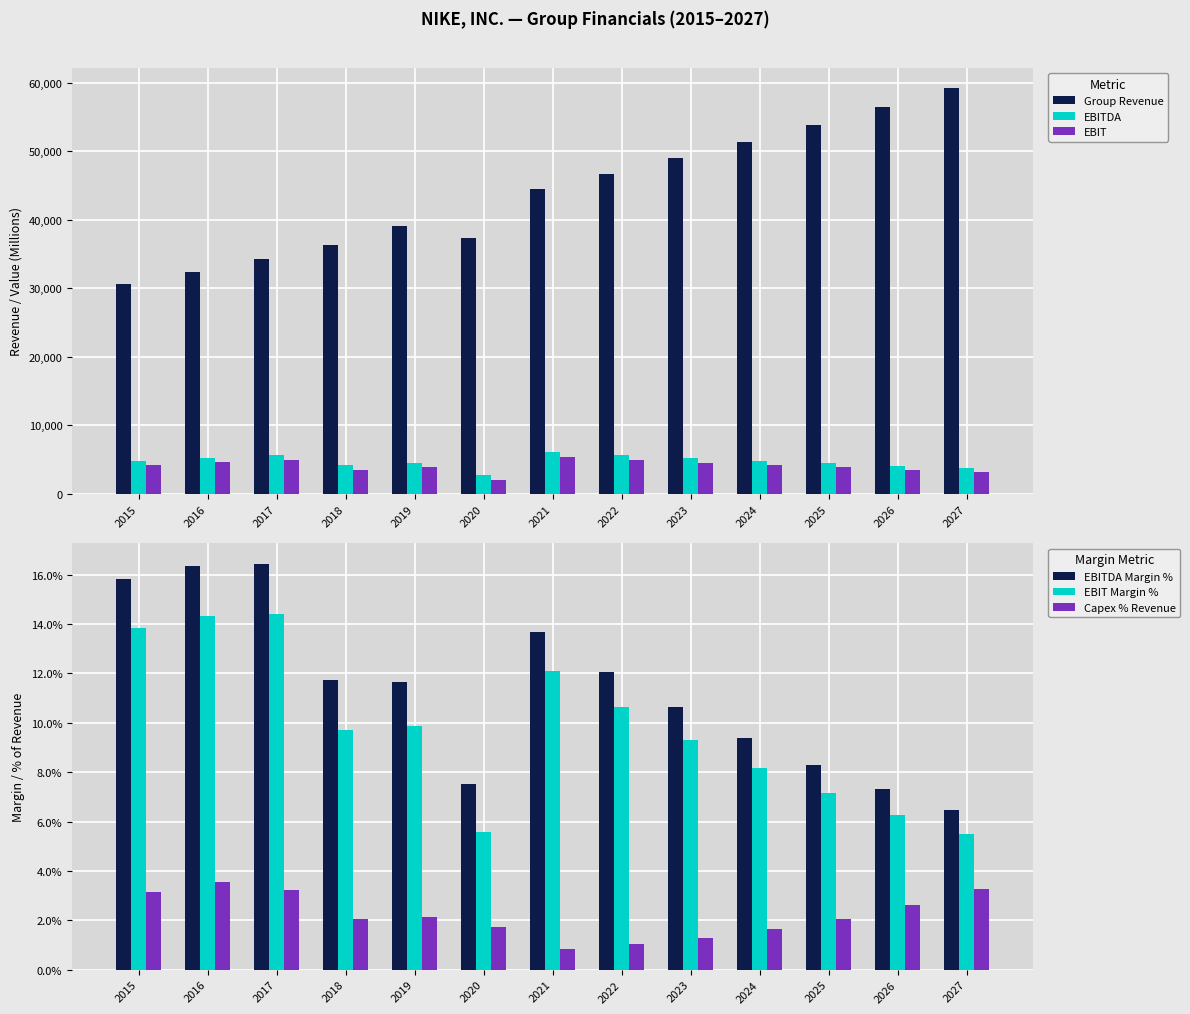

Between 2025 and 2024, which is larger?

2025